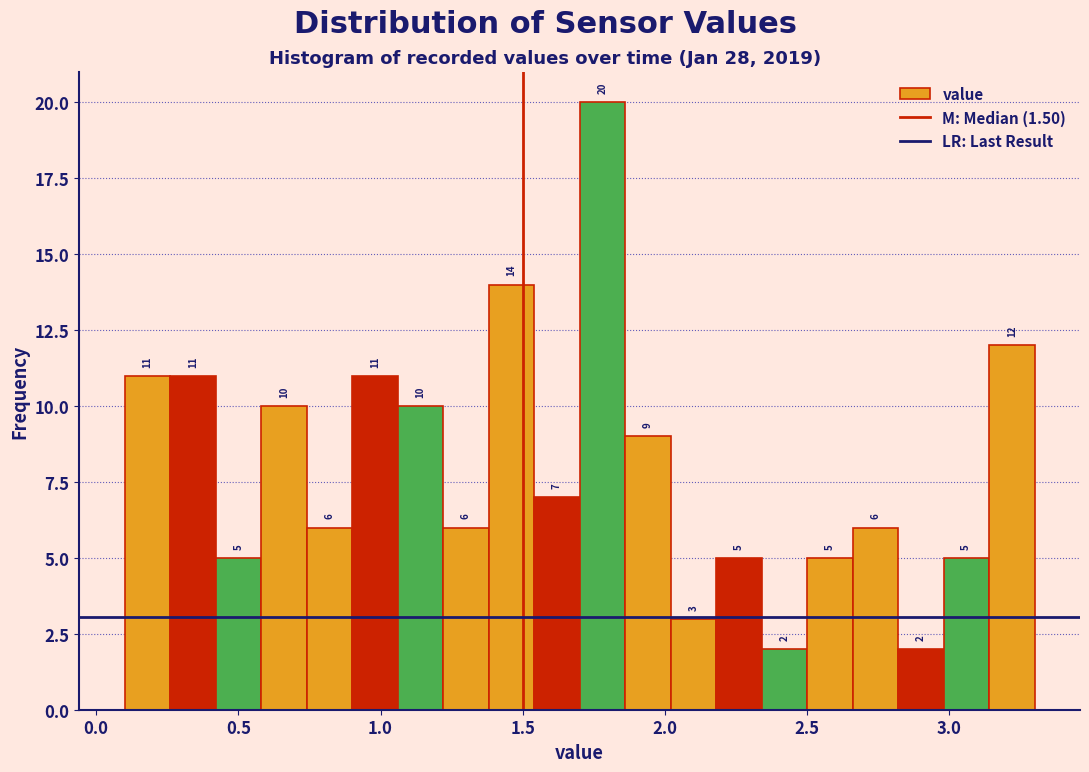

Around what value on the x-axis is the tallest bar? Give the approximate position of its centre, as read against the axis.

1.80